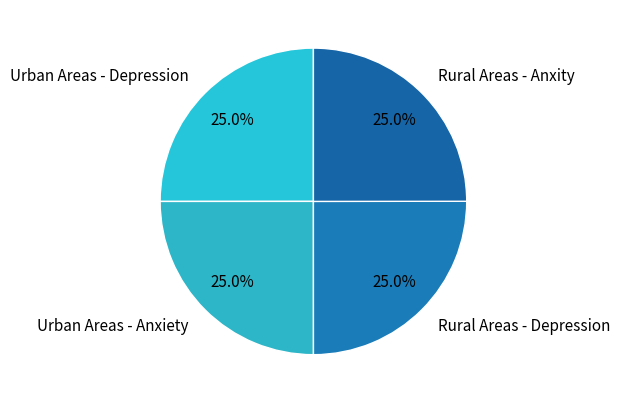

What is the ratio of the value at Rural Areas - Anxity to the value at Urban Areas - Anxiety?

1.0